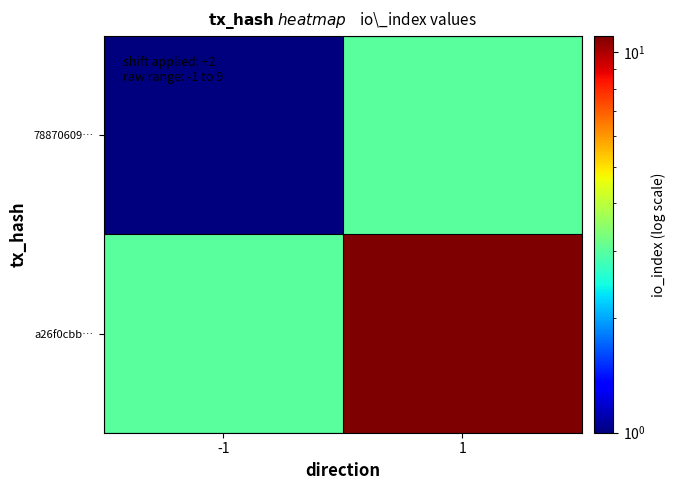

Reading left to right, transcribe all the data shown in this chart.

78870609…: -1=1	1=3
a26f0cbb…: -1=3	1=11